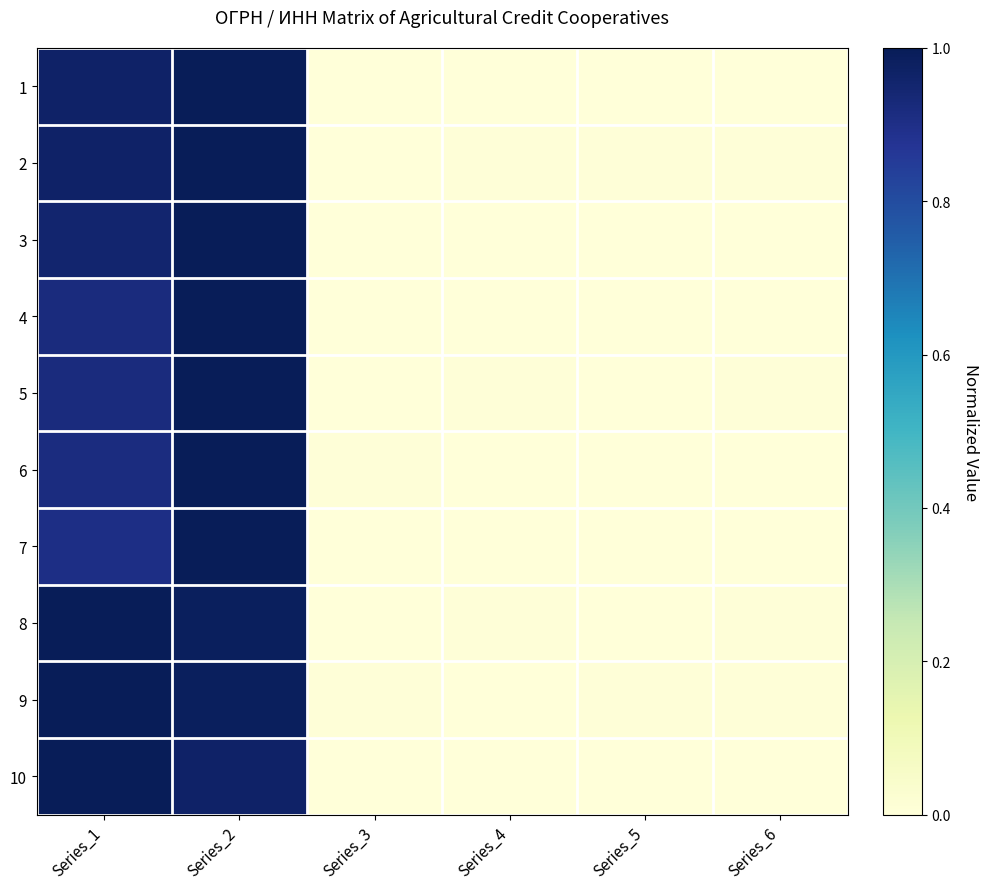

At how many categories does at least one series exceed 0?

6